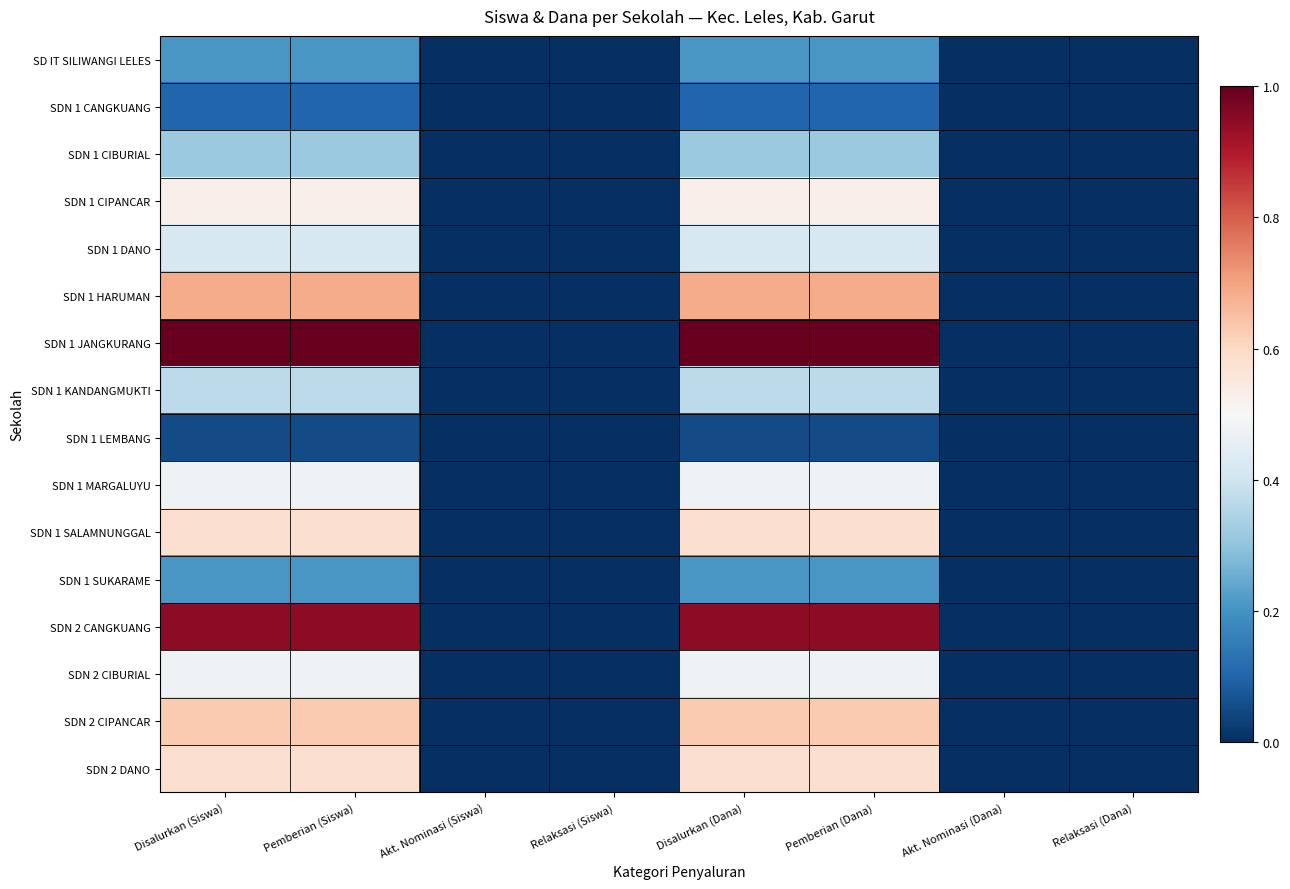

What is the total value across all series at Pemberian (Dana)?

7.6